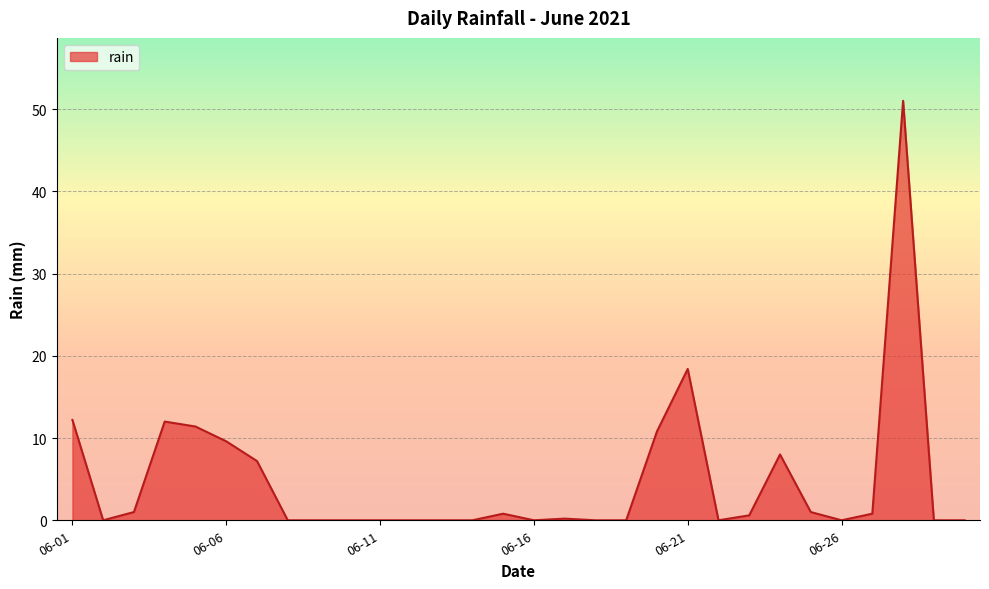

What is the difference between the maximum and minimum values?

51.0